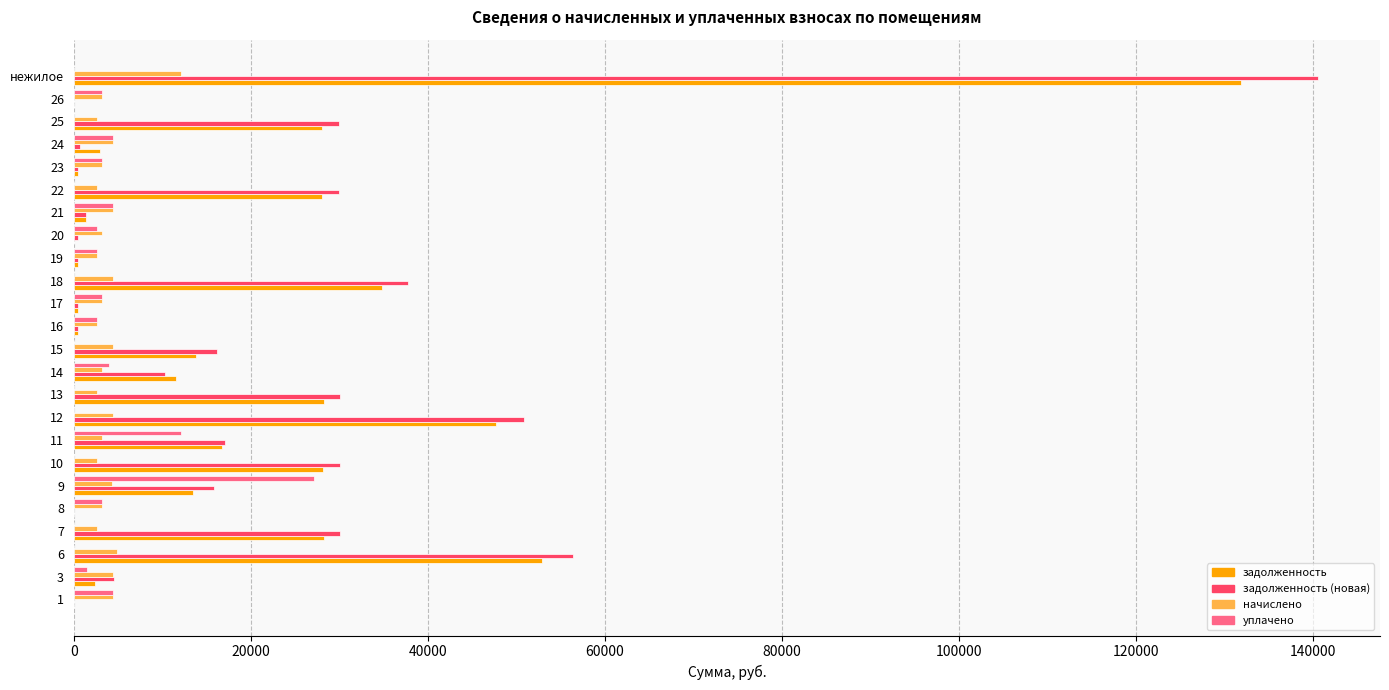

Is the value of задолженность at 6 greater than the value of задолженность (новая) at 17?

Yes